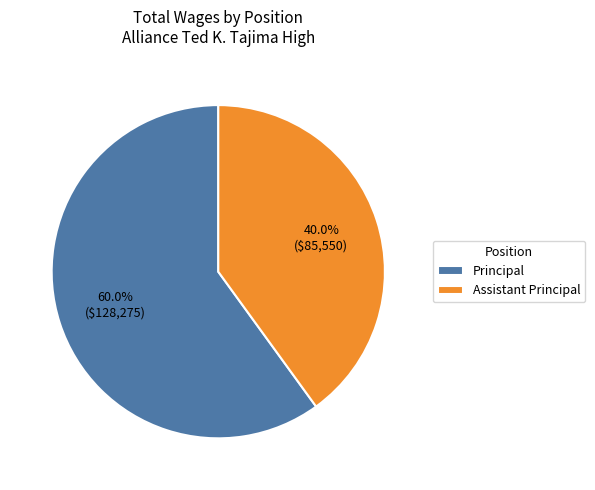

Which category has the smallest portion of the pie?

Assistant Principal